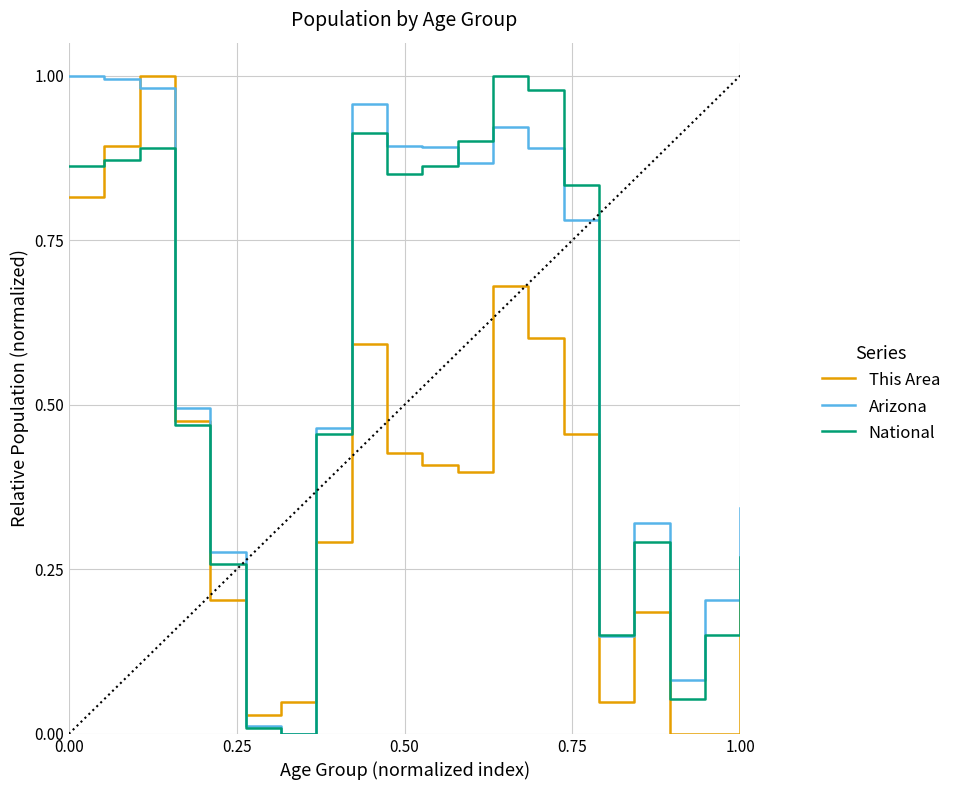

Is this an area chart (filled region under the line)?

No